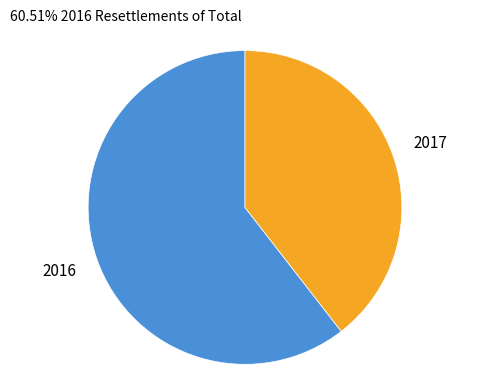

Combined, do 2017 and 2016 account for over 50%?

Yes